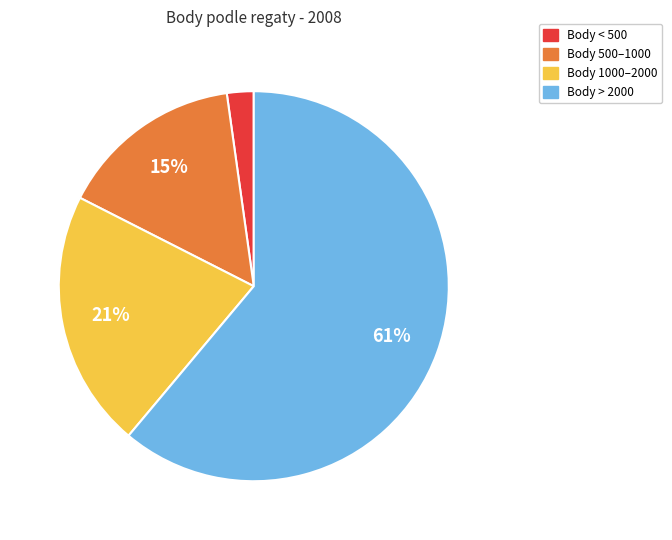

To the nearest percent, what is the average slice percentage?

25%